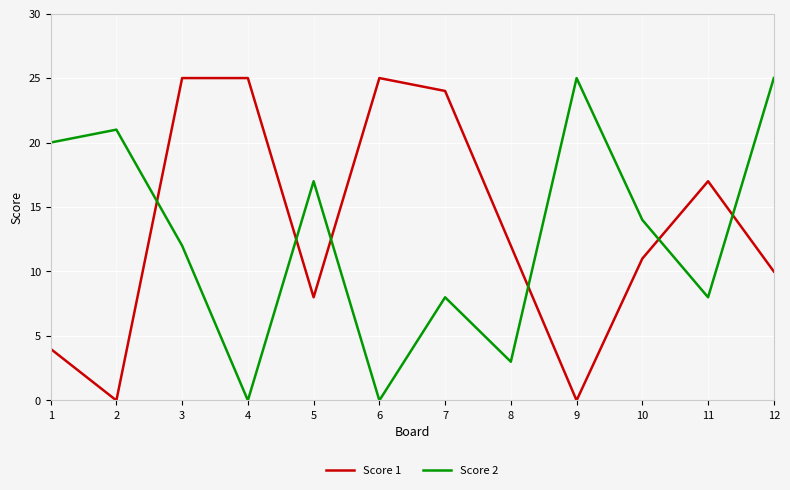

Where is Score 2 nearest to the value 12?

3